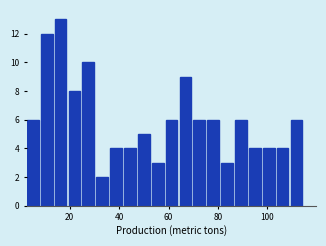

Around what value on the x-axis is the tallest bar? Give the approximate position of its centre, as read against the axis.

16